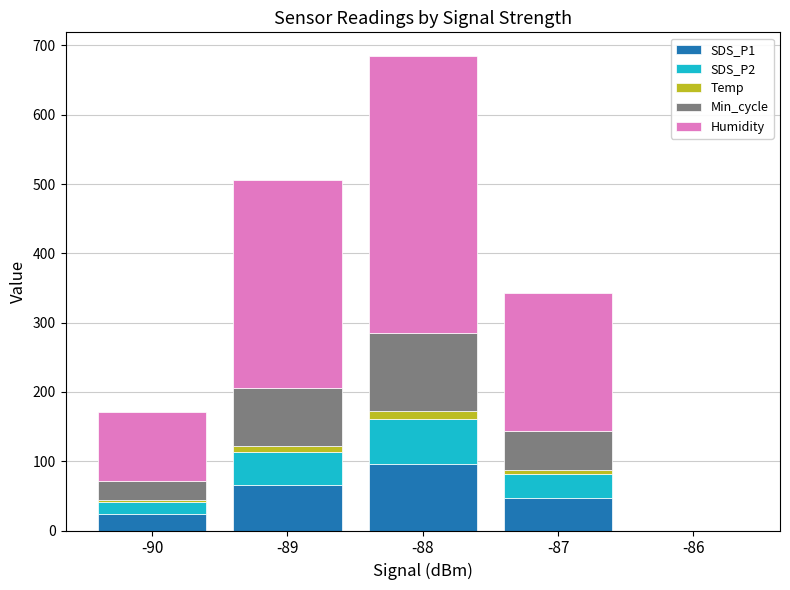

What is the maximum value for SDS_P1?

95.6